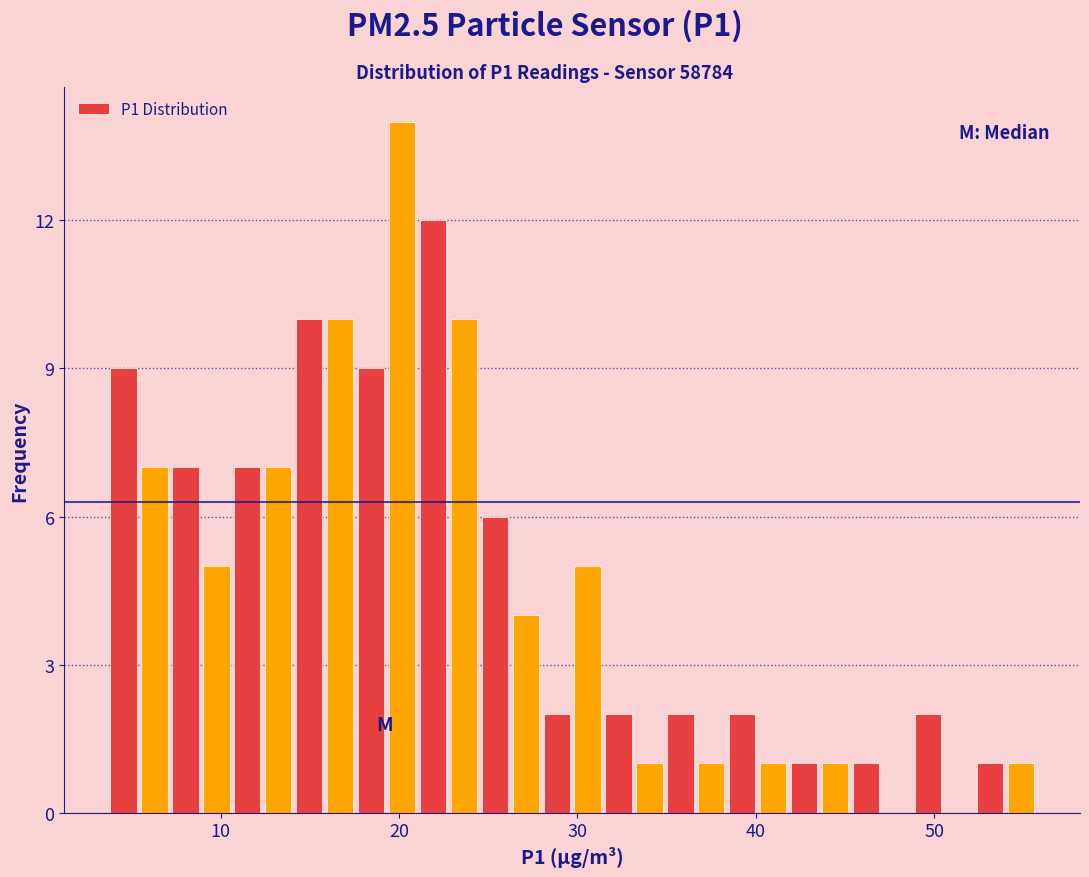

Read against the x-axis, roughly where is the centre of the tallest bar?

20